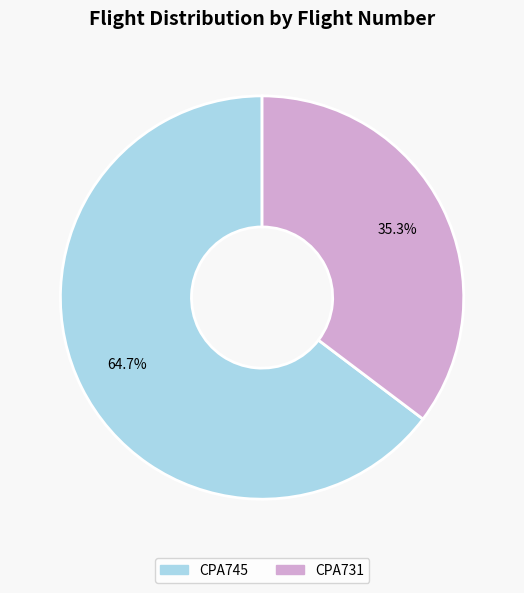

To the nearest percent, what is the difference between the largest and smallest slice percentages?

29%